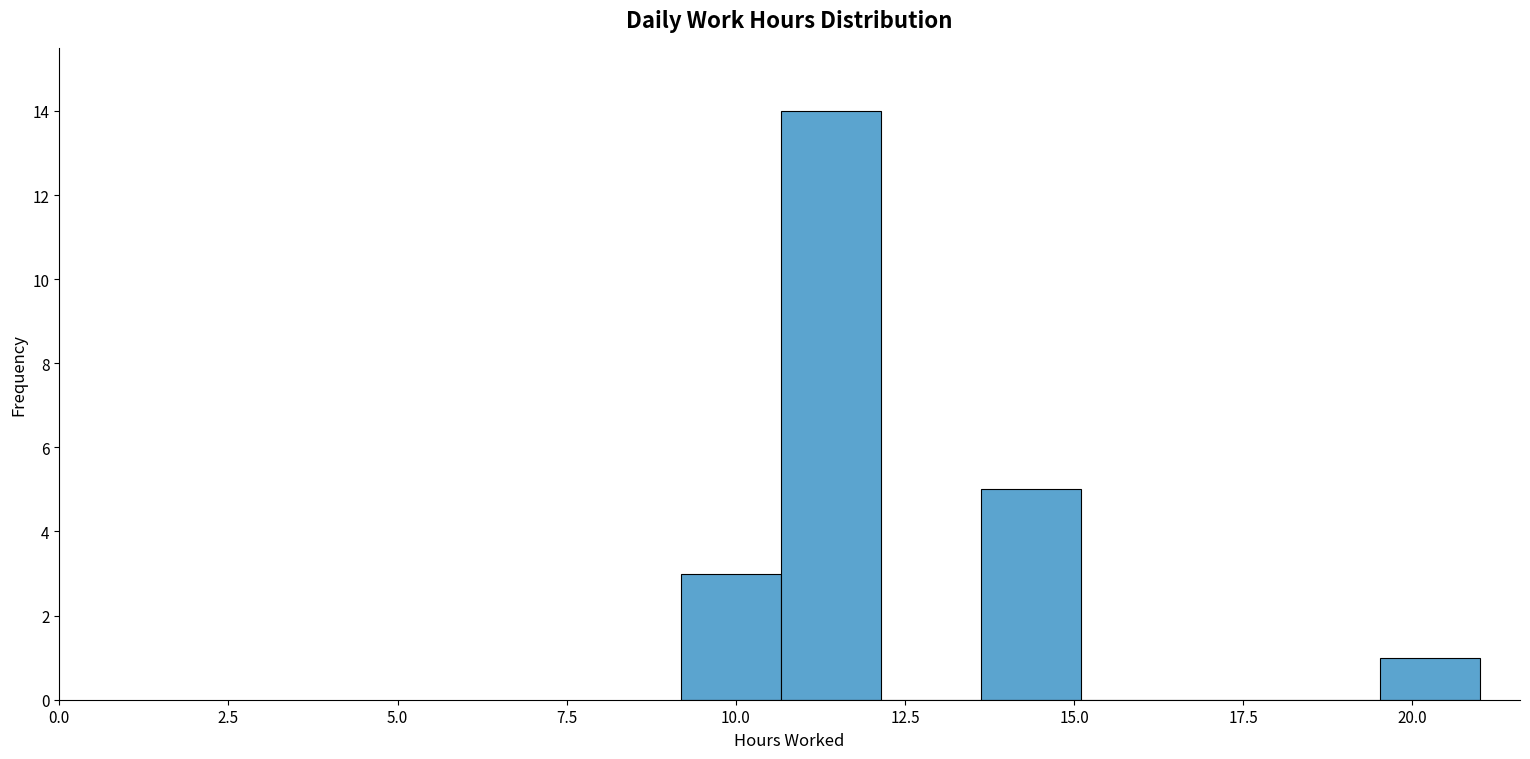

Read against the x-axis, roughly where is the centre of the tallest bar?

11.5